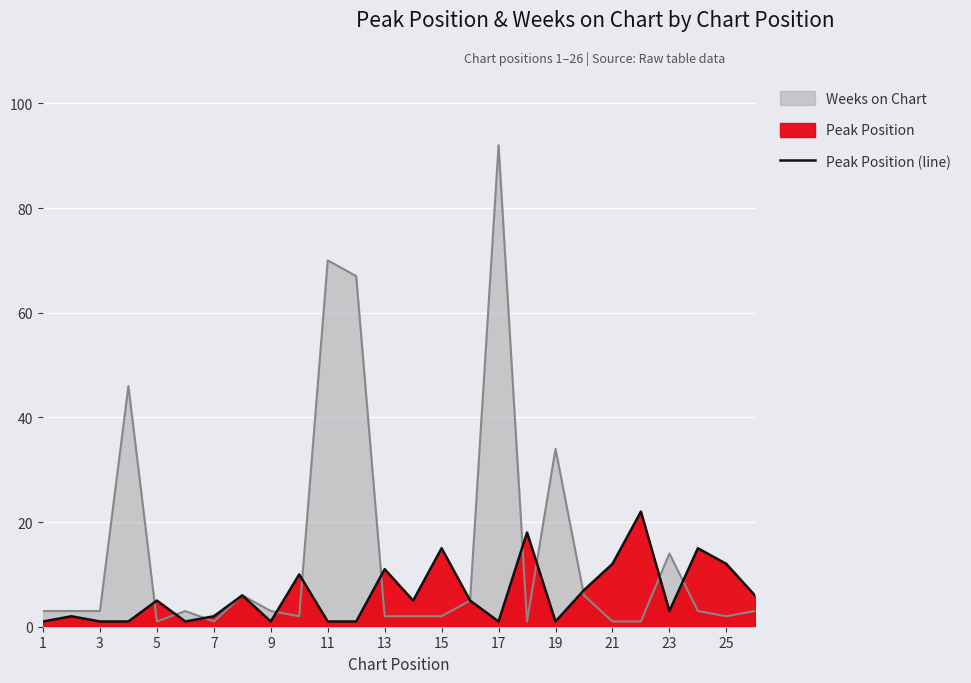

Is it true that the value at 25 is 8?

False